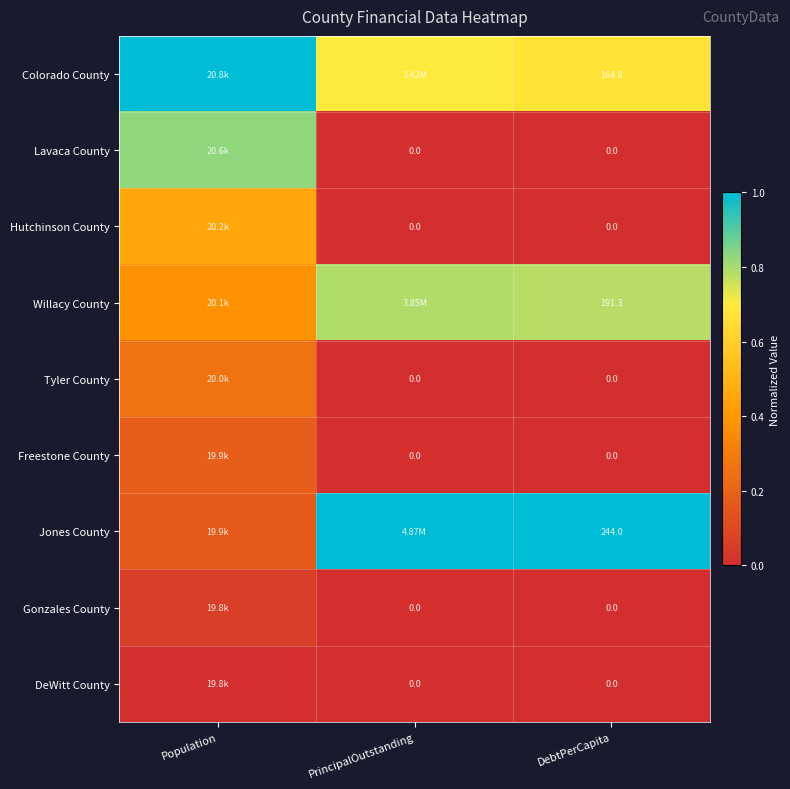

The Freestone County series shows -0.1 at DebtPerCapita. True or false?

False